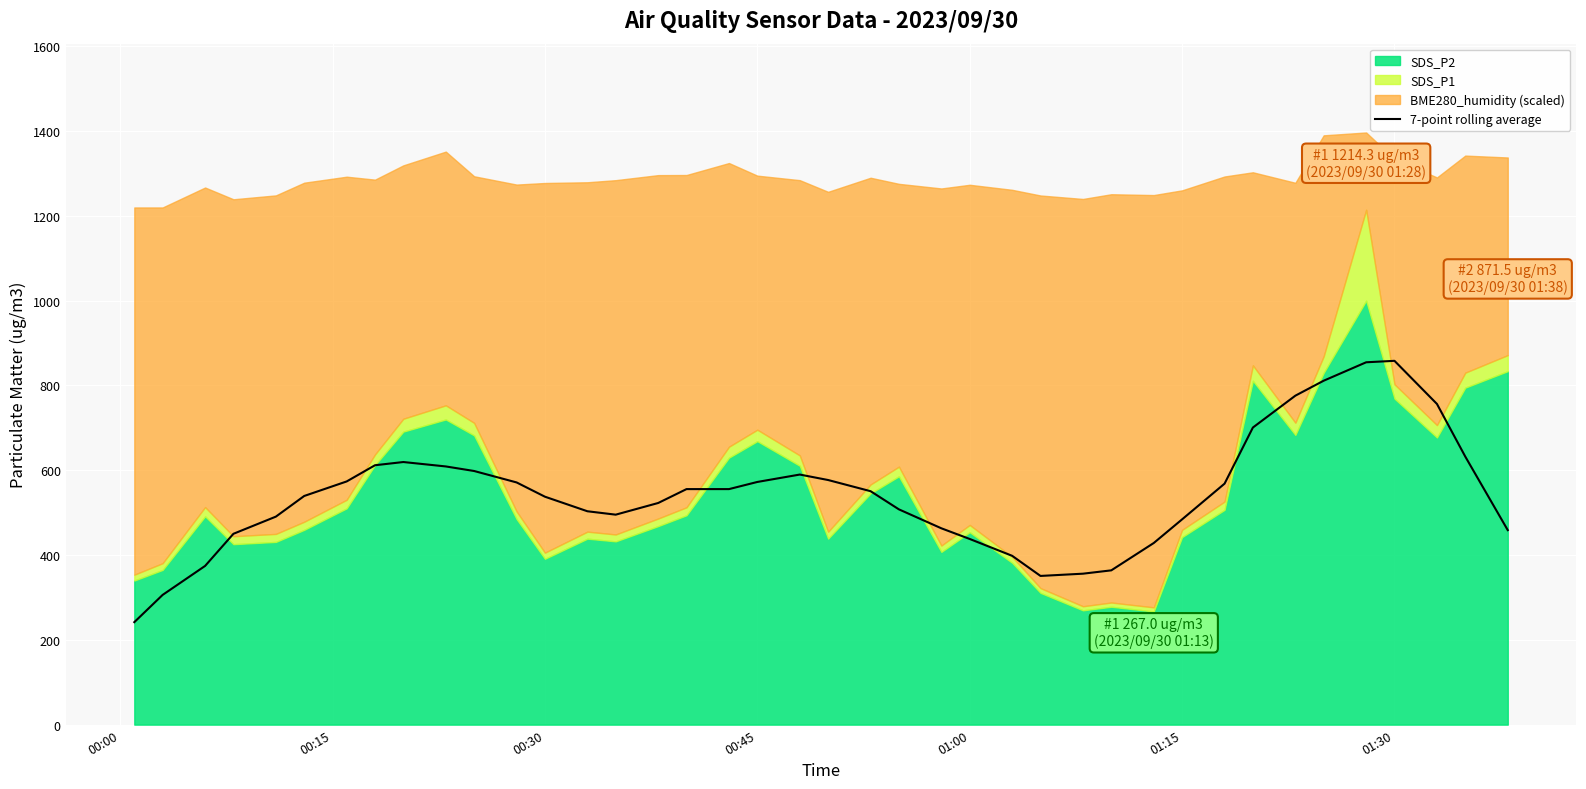

What is the lowest value of the 7-point rolling average series?

241.7